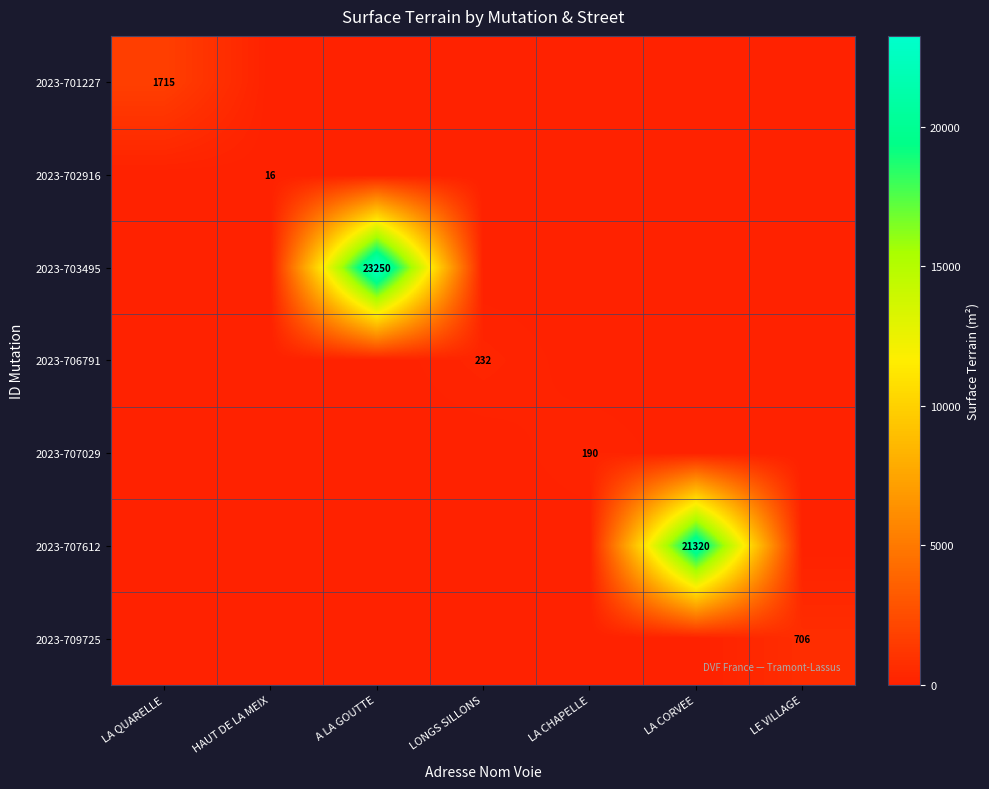

Which category has the lowest value in the 2023-703495 series?

LA QUARELLE